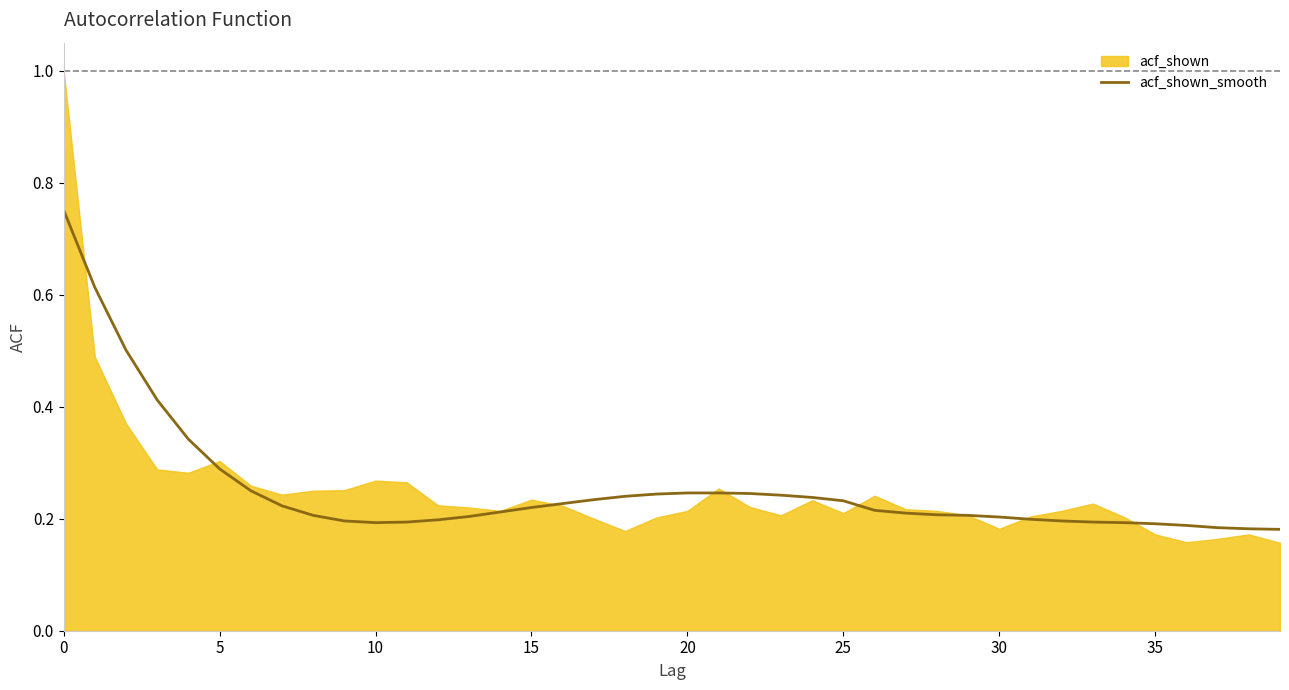

The chart shows a value of 1.3 at 0. True or false?

False